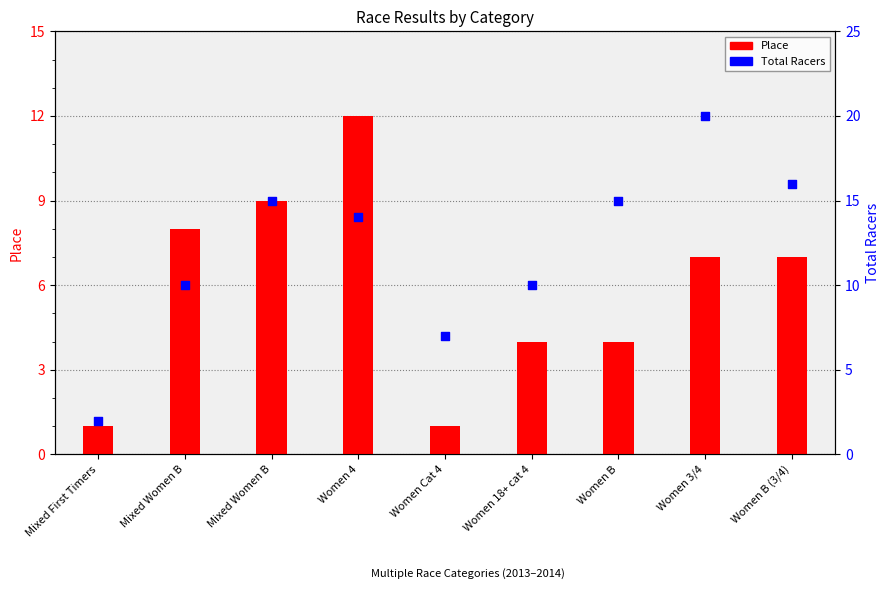

At which category is the sum across all series the highest?

Women 3/4